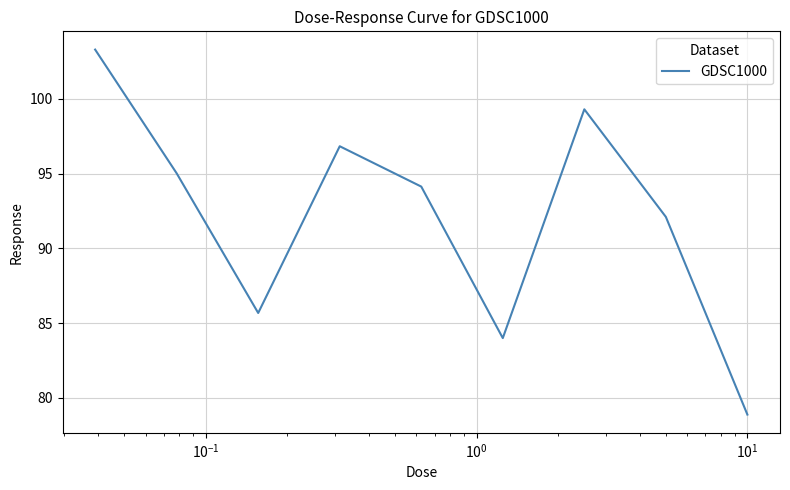

What is the minimum value shown in the chart?

78.9